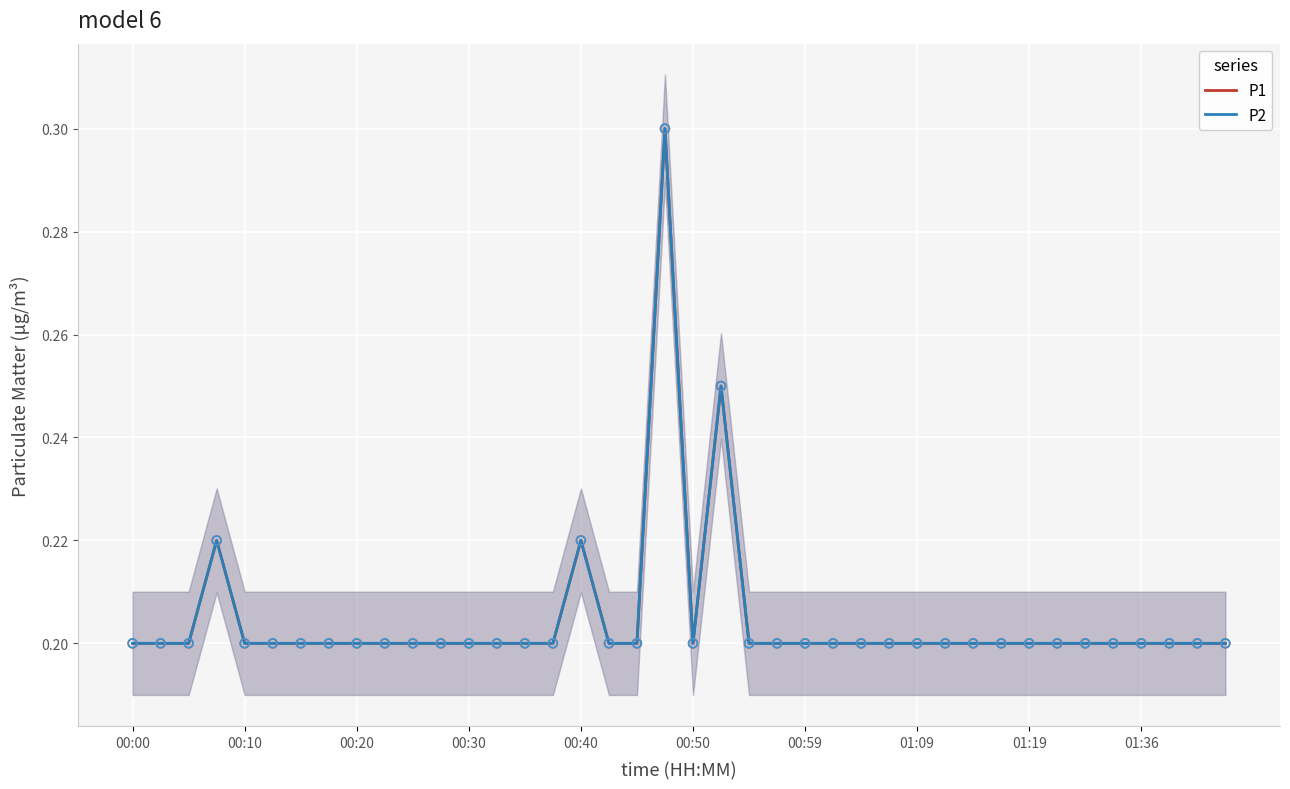

At which category is the sum across all series the highest?

19